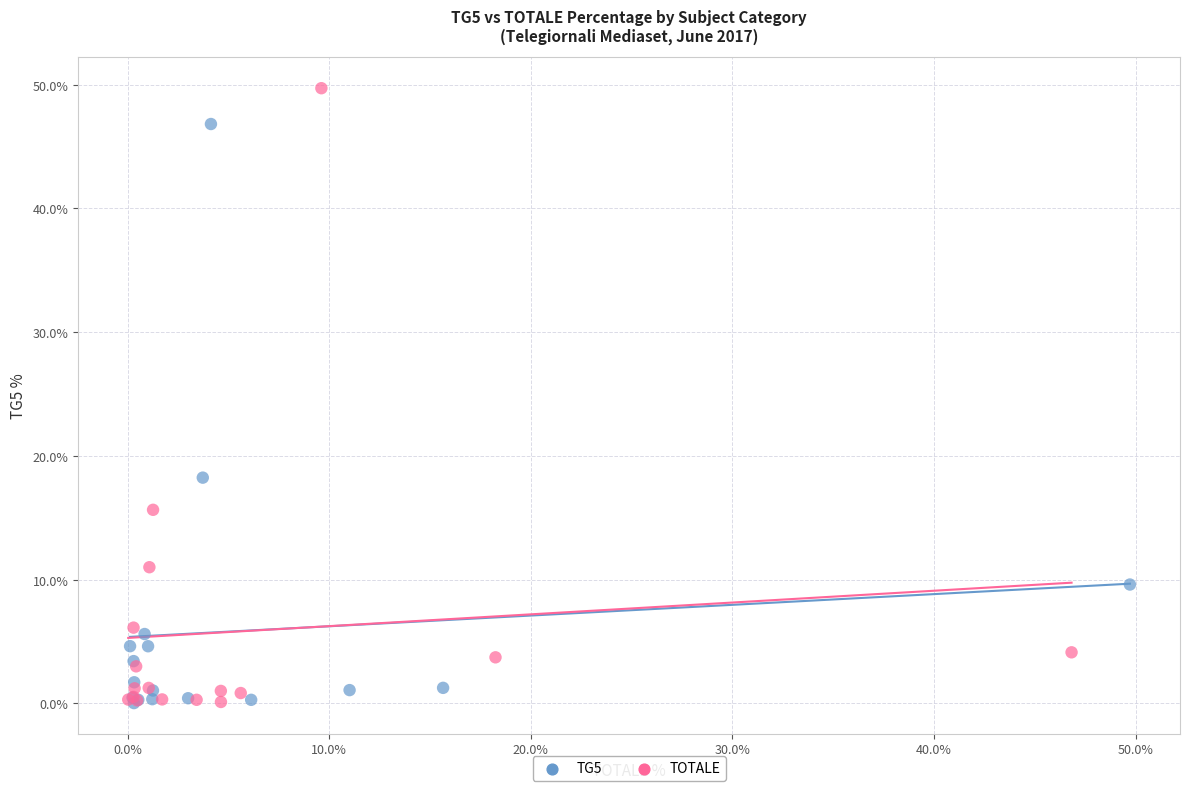

Which series has the largest Y range (max minus min)?

TOTALE